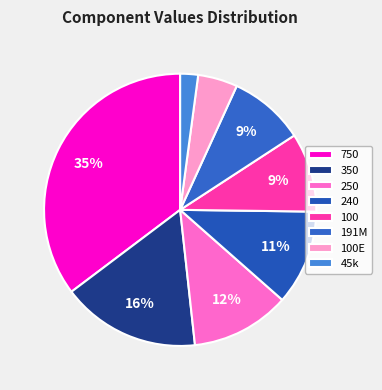

Is 350 the majority of the pie?

No